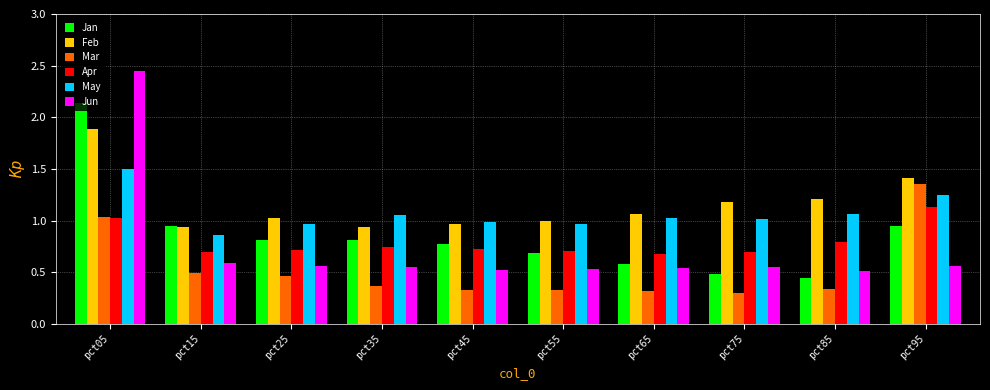

What is the maximum value for Feb?

1.9